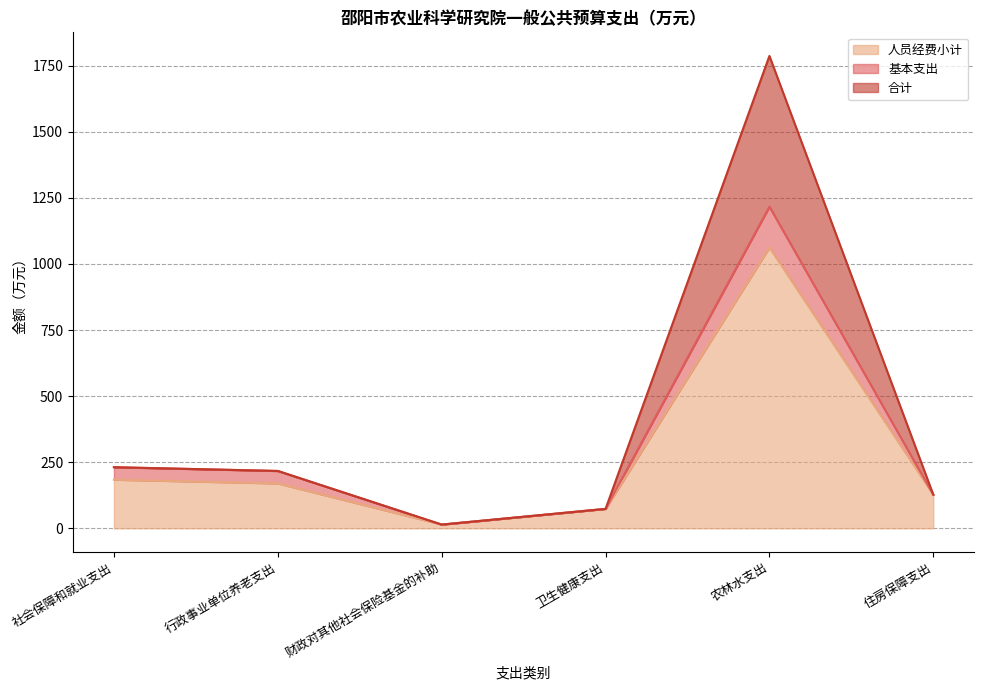

In 合计, how many points are higher than both neighbors (excluding endpoints)?

1